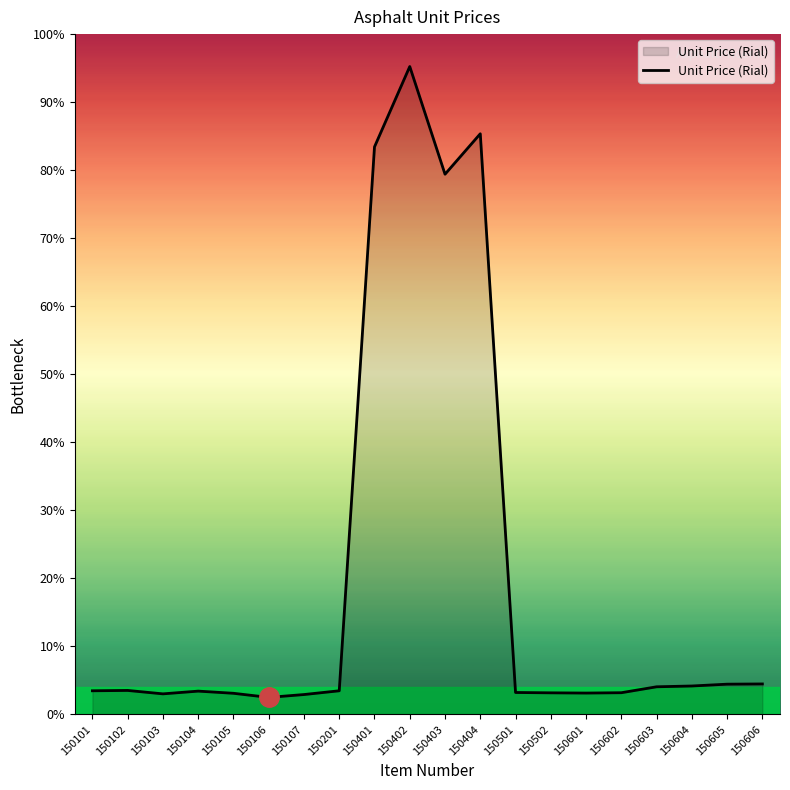

Is this an area chart (filled region under the line)?

Yes